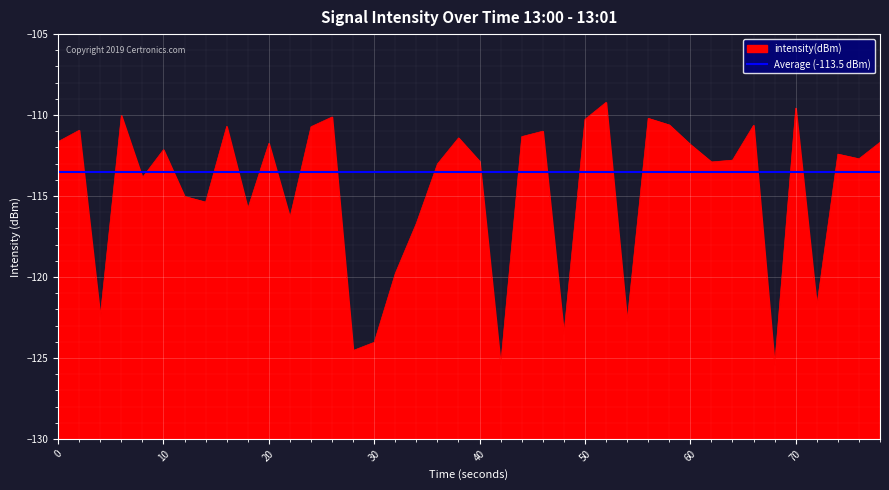

What is the smallest value displayed?

-125.5